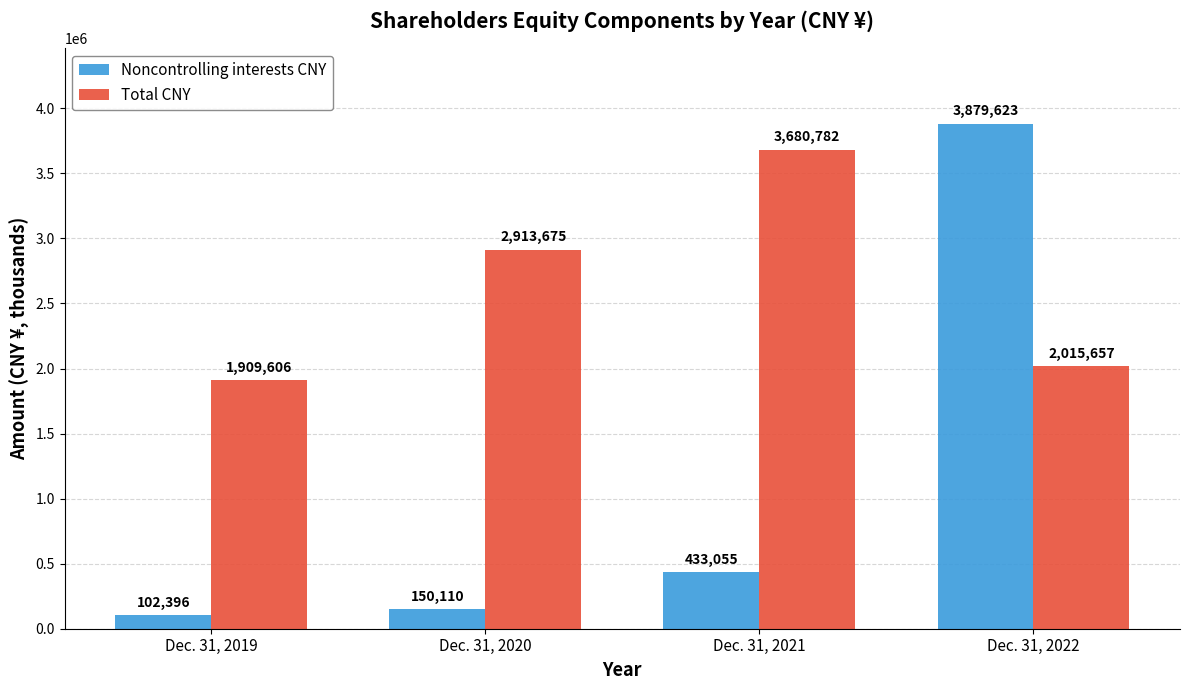

What is the average value of the Noncontrolling interests CNY series?

1141296